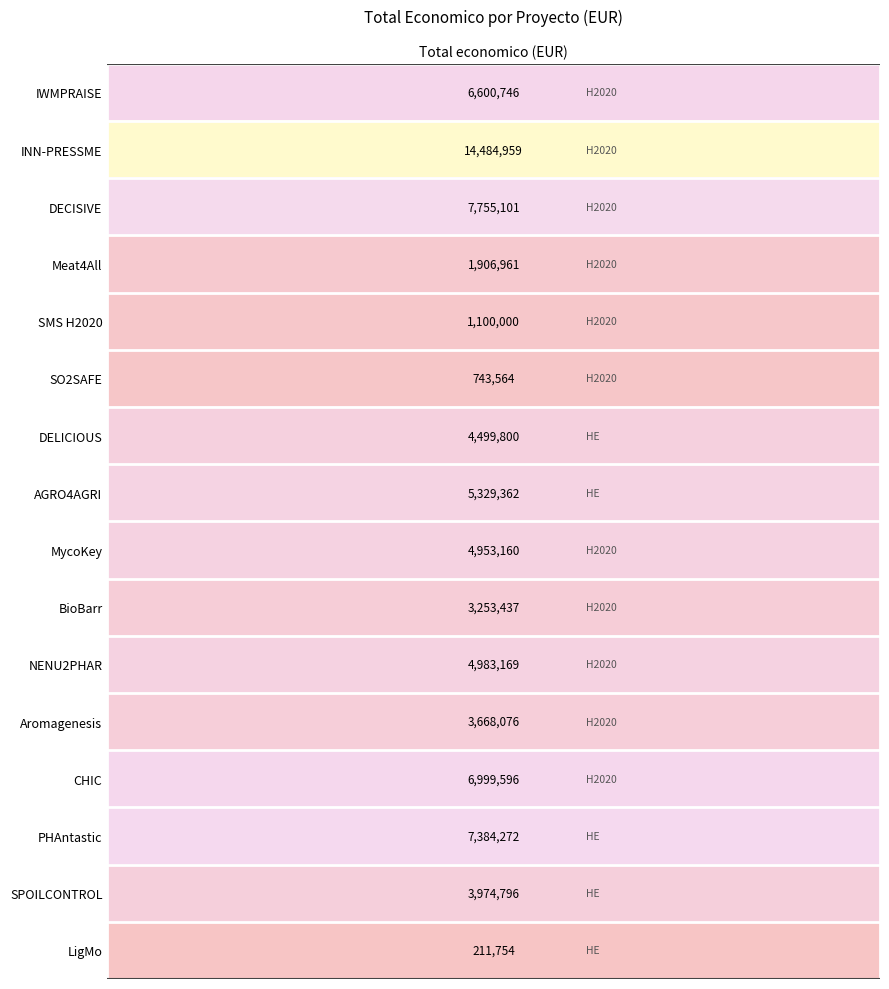

What is the change in value from Projet HORIZON EUROPA DELICIOUS to Projet Horizon Europe LigMo?

-4288046